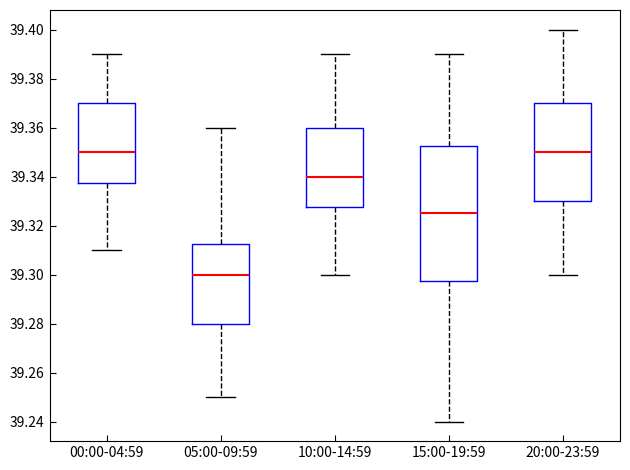

Reading left to right, transcribe this box plot: for each box, give where its median line is, the range the box spans, and where its two whiskers end, as read against the y-axis. The values are not printed on the chart, so give them approximately, as read against the axis.

00:00-04:59: median 39.350, box 39.338 to 39.370, whiskers 39.310 to 39.390
05:00-09:59: median 39.300, box 39.280 to 39.312, whiskers 39.250 to 39.360
10:00-14:59: median 39.340, box 39.328 to 39.360, whiskers 39.300 to 39.390
15:00-19:59: median 39.326, box 39.298 to 39.352, whiskers 39.240 to 39.390
20:00-23:59: median 39.350, box 39.330 to 39.370, whiskers 39.300 to 39.400